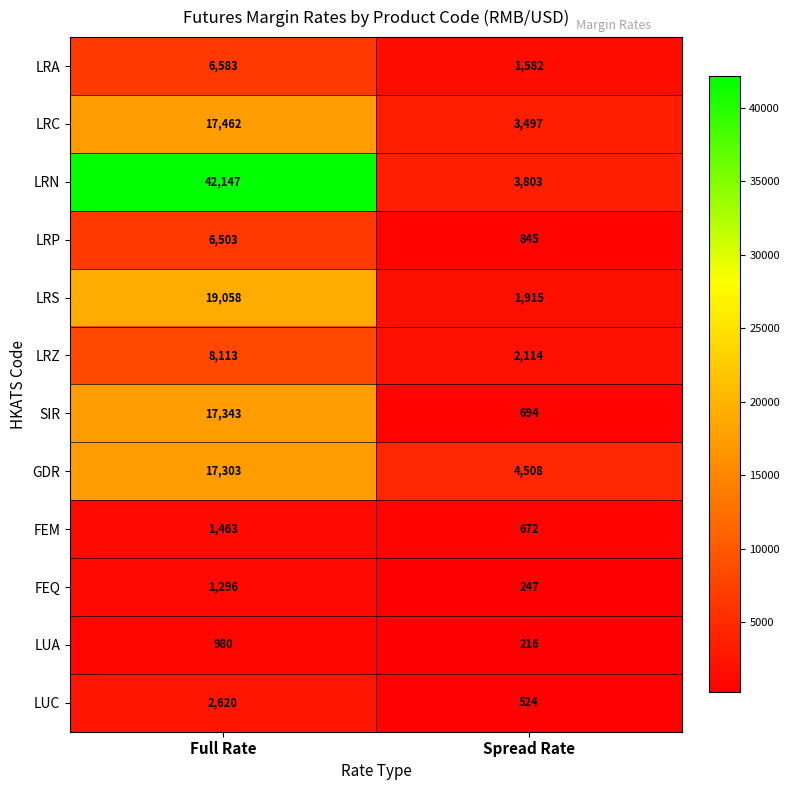

True or false: GDR has a value of 17303 at Full Rate.

True